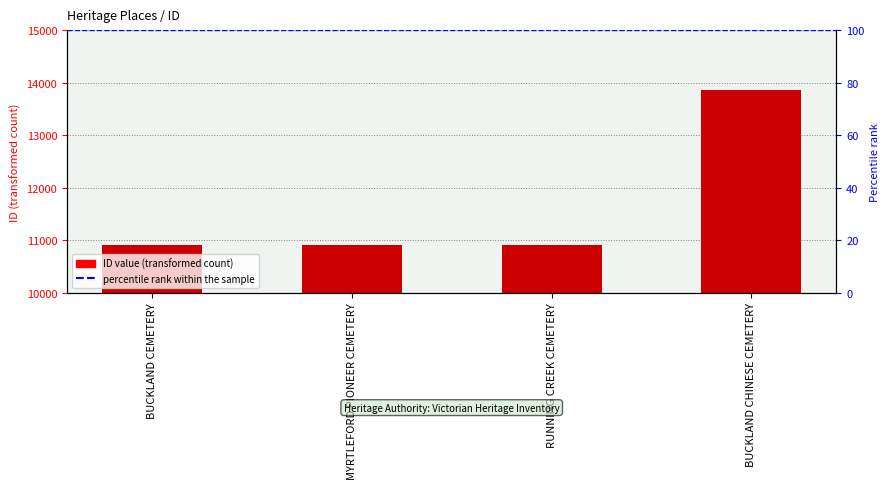

The value at BUCKLAND CEMETERY is 5576. True or false?

False